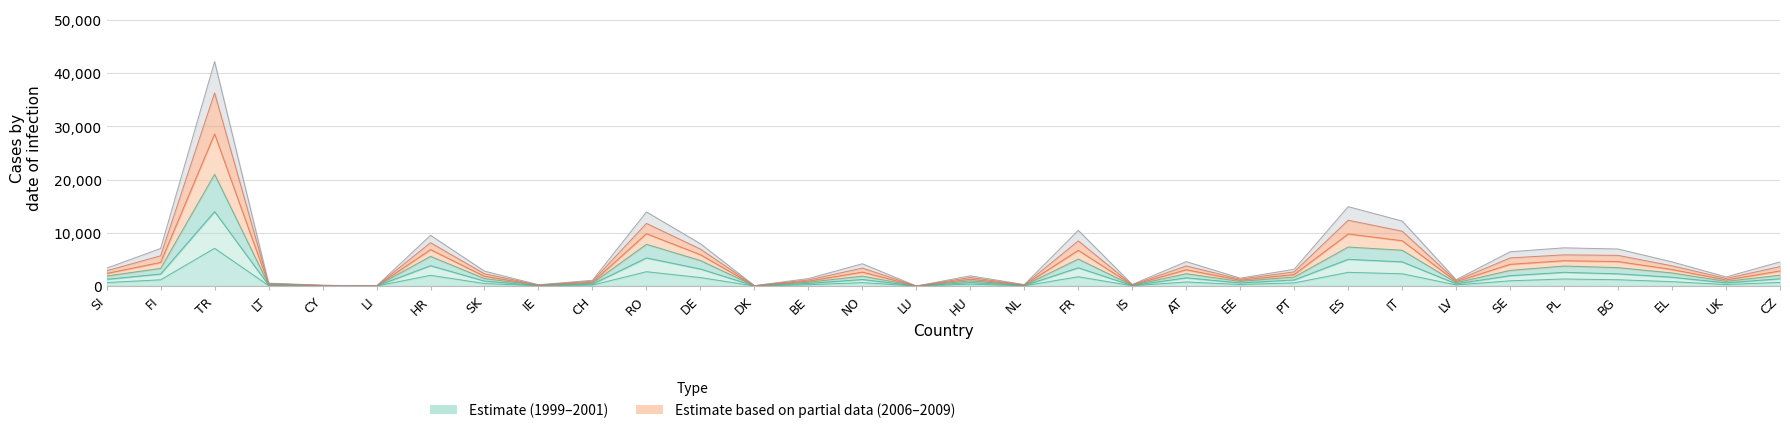

True or false: 2006 has a value of 1977 at BE.

False